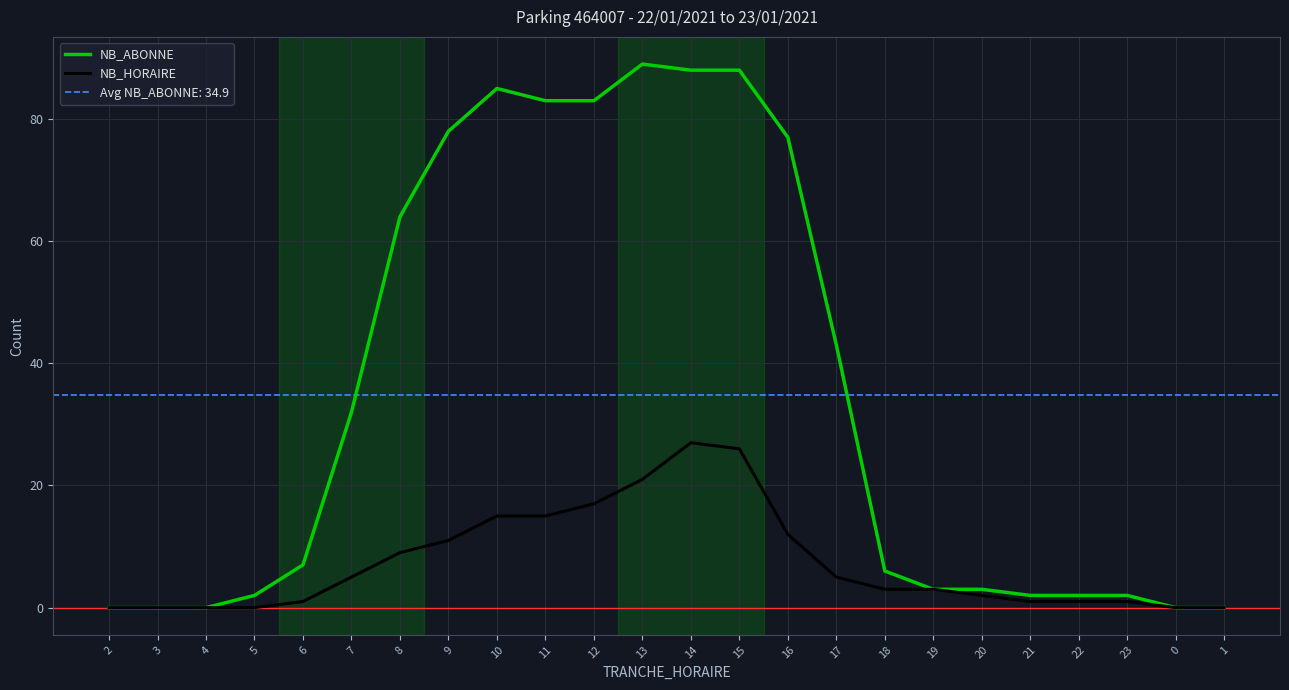

What is the average value of the NB_ABONNE series?

35